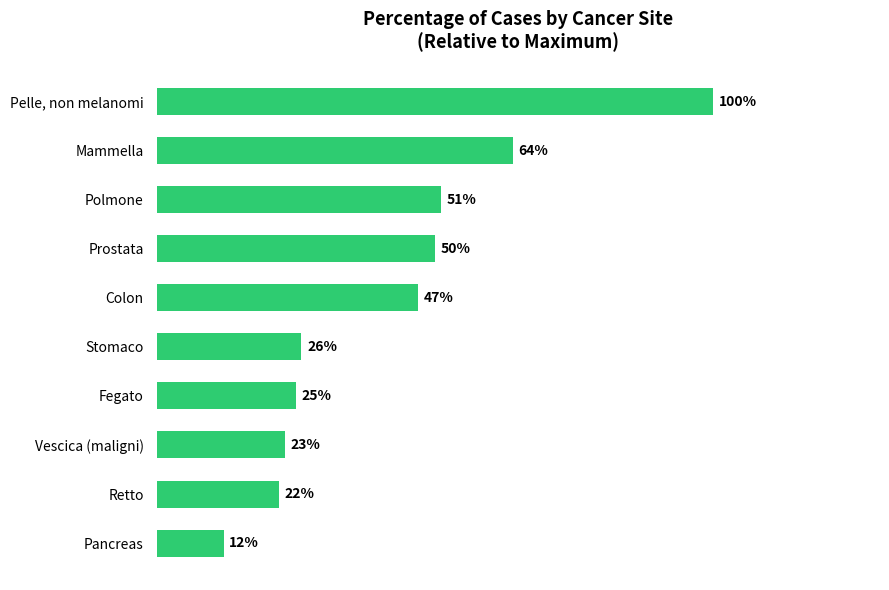

List the labels in order of value, smallest first.

Pancreas, Retto, Vescica (maligni), Fegato, Stomaco, Colon, Prostata, Polmone, Mammella, Pelle, non melanomi